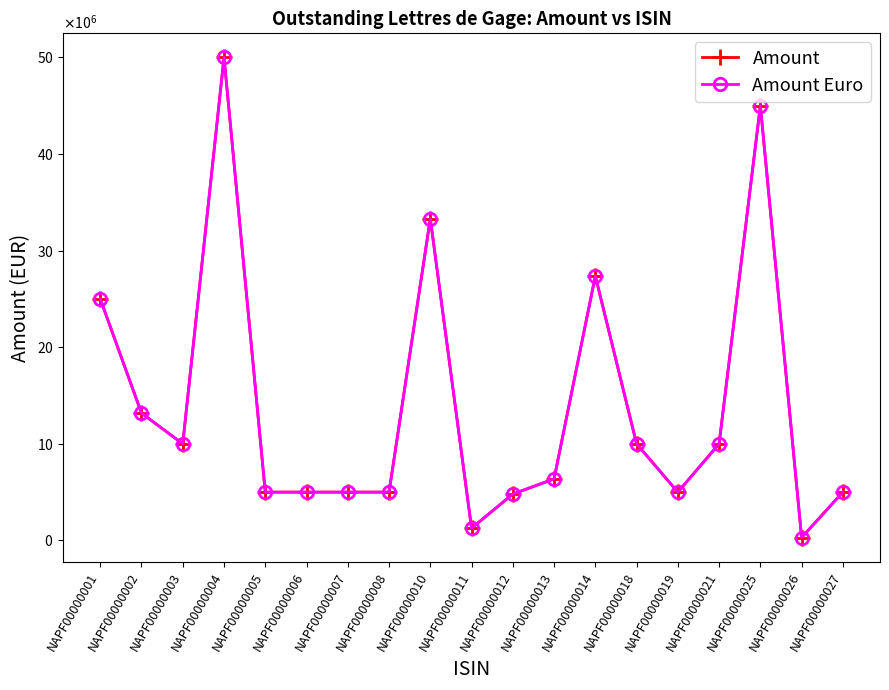

Does the chart have visible grid lines?

No